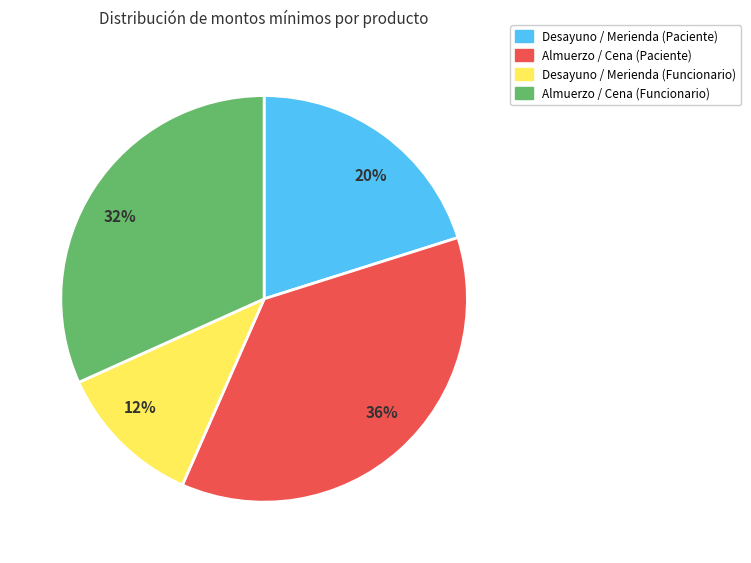

Is there a majority slice in this chart?

No